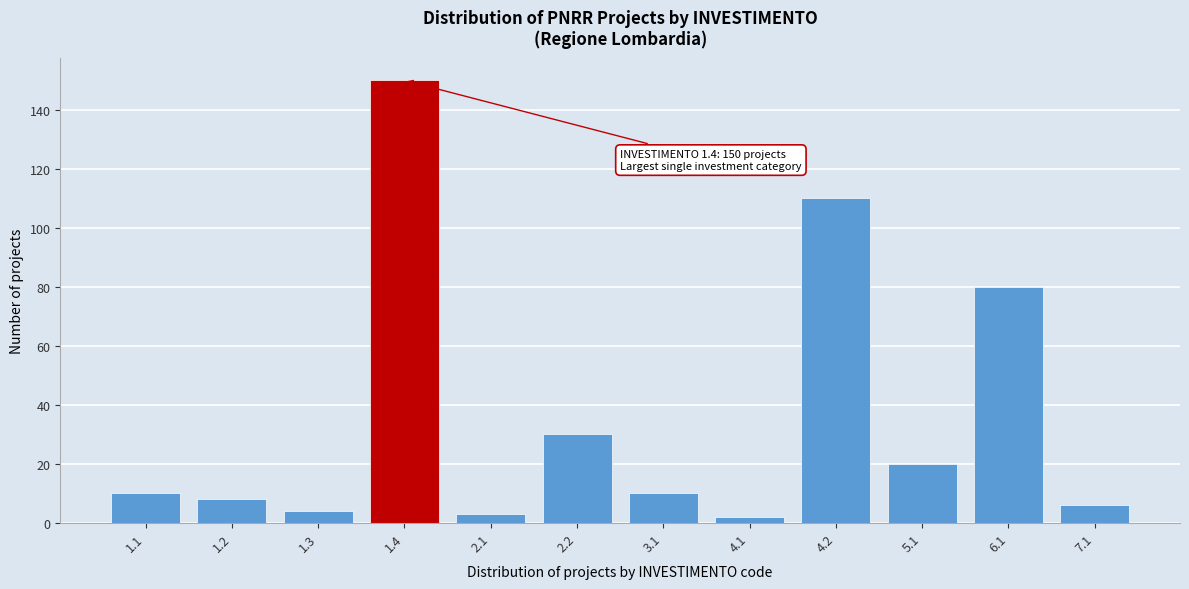

Reading right to left, what are all the values shown in this chart?

7.1=6	6.1=80	5.1=20	4.2=110	4.1=2	3.1=10	2.2=30	2.1=3	1.4=150	1.3=4	1.2=8	1.1=10